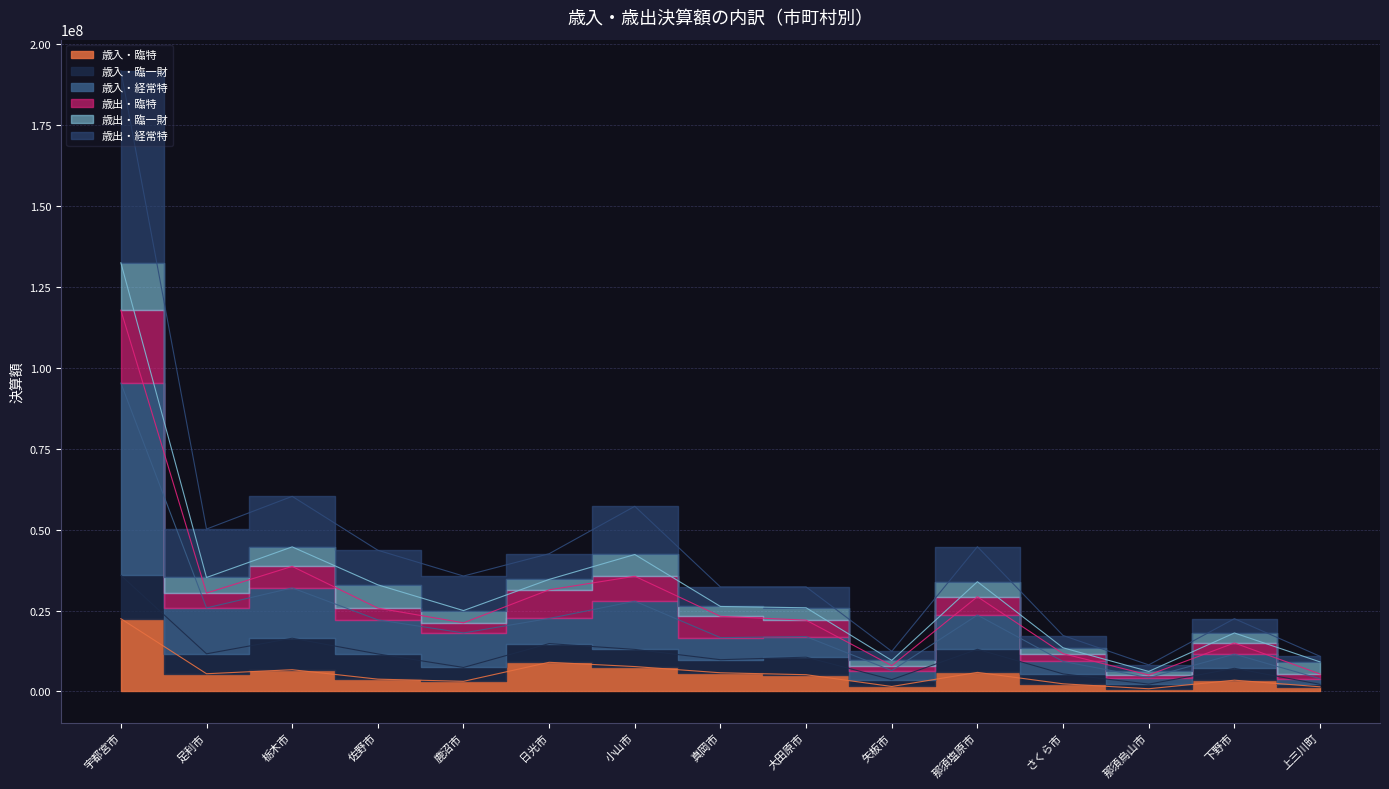

What is the minimum value for 歳入・経常特?

8209787